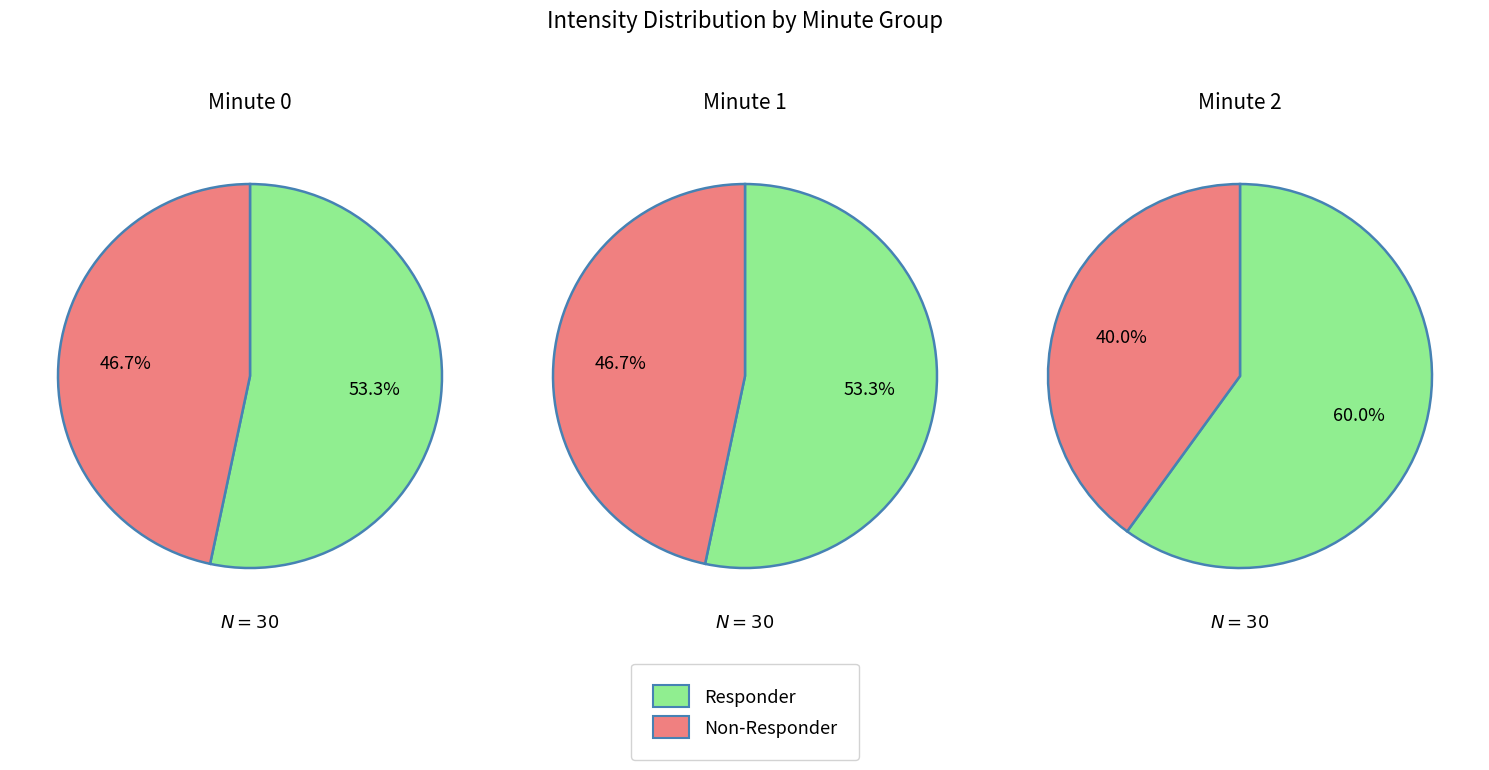

The 0 slice represents 5% of the pie. True or false?

False